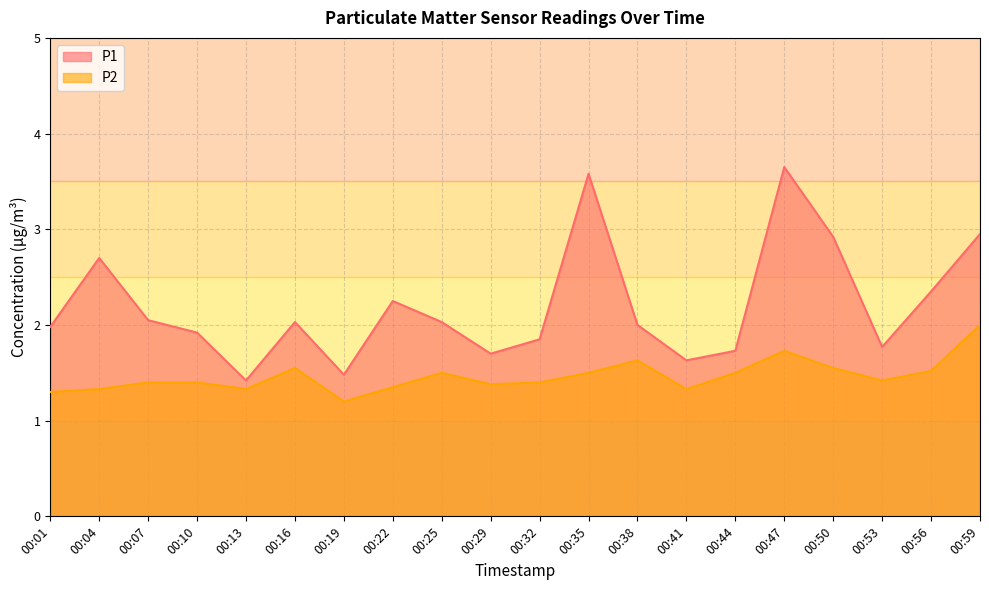

At how many categories does at least one series exceed 2?

10